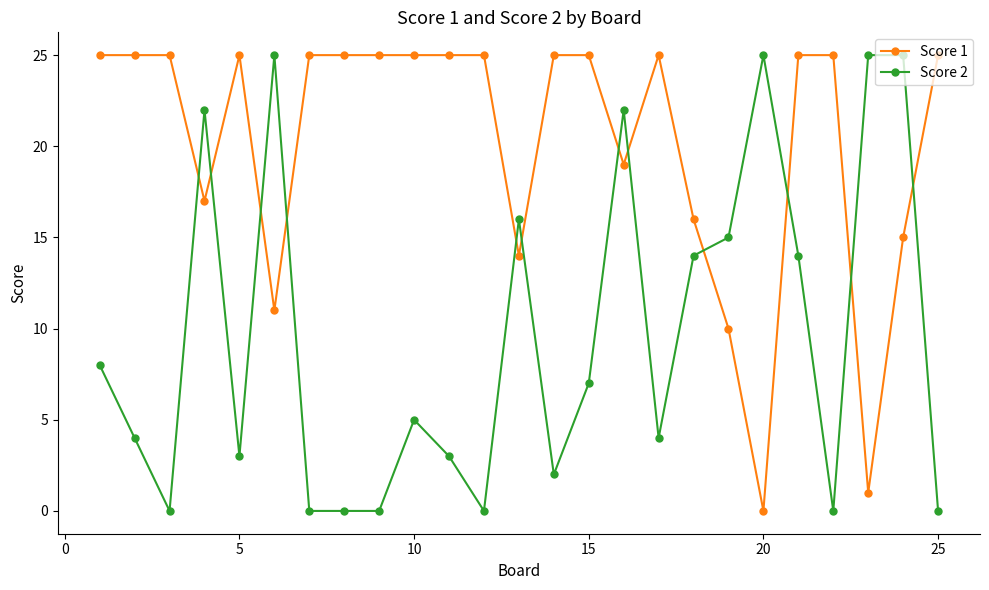

List the series in order of their overall mean, lowest first.

Score 2, Score 1